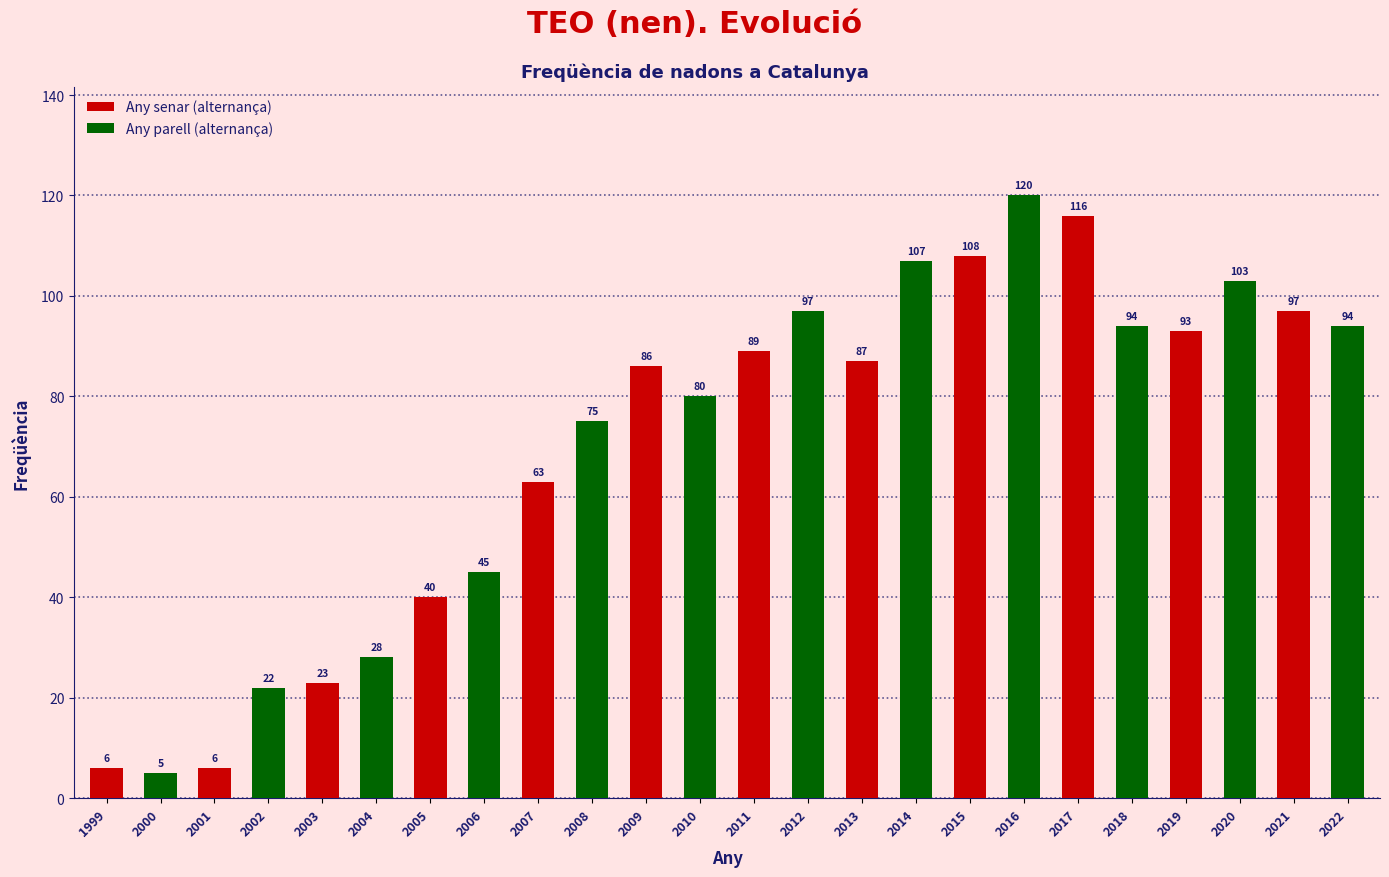

Which category has the highest value across all series?

2016